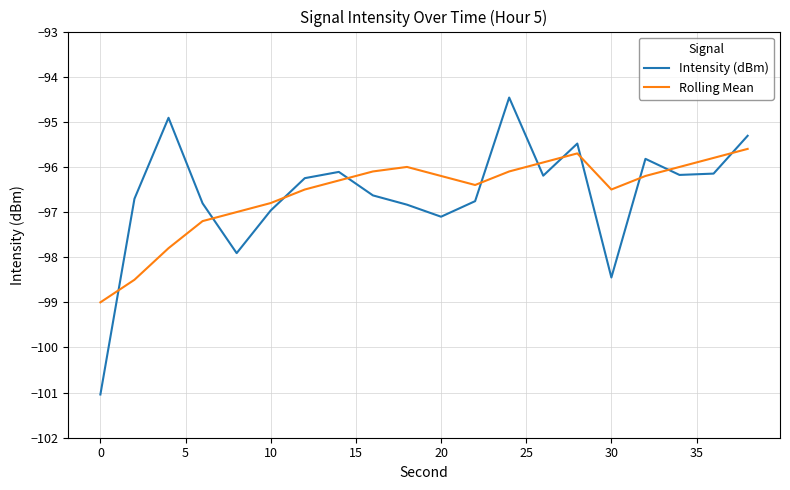

Does the chart have visible grid lines?

Yes